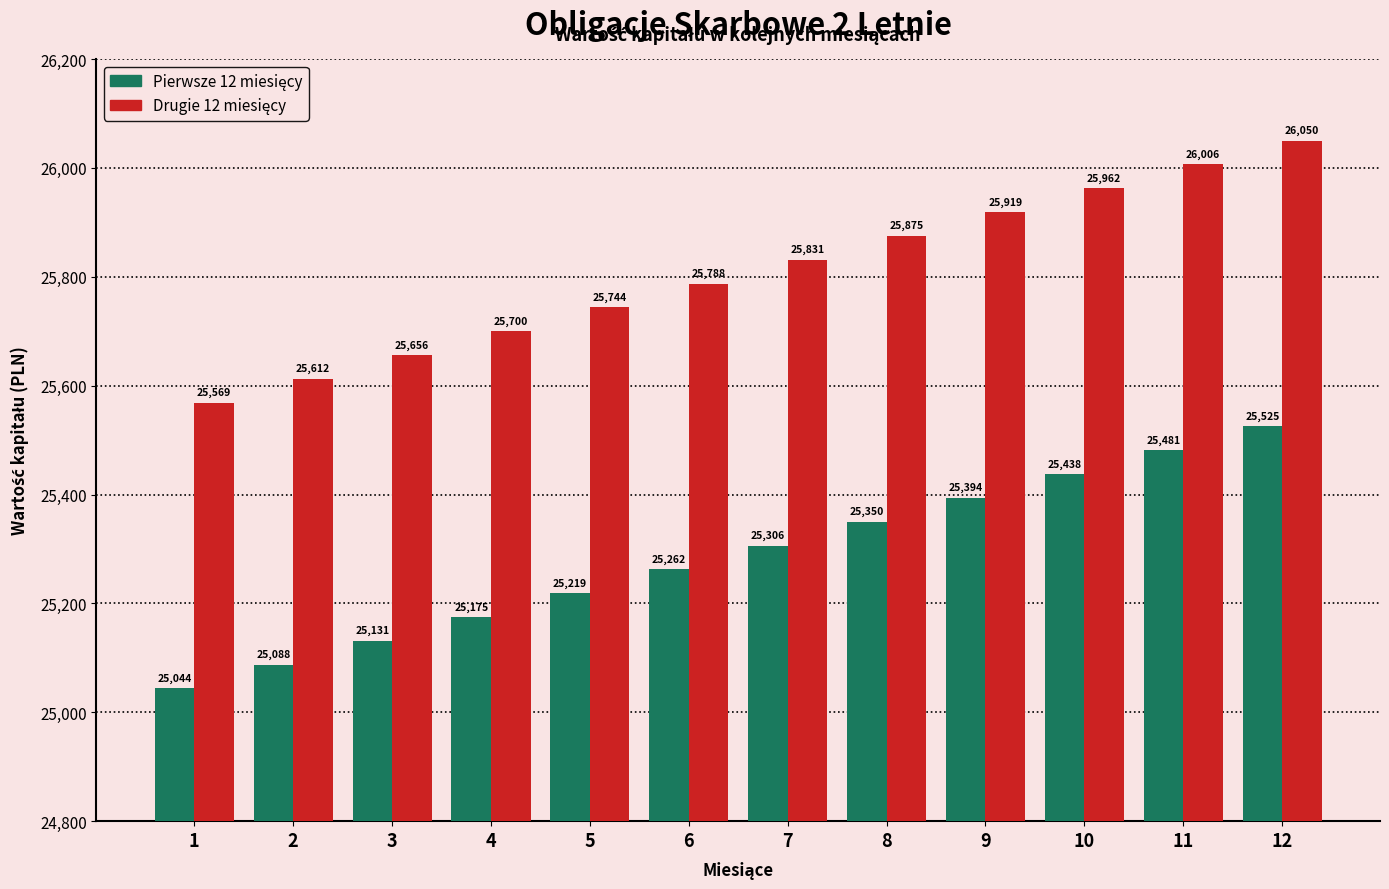

Which category has the highest value across all series?

12